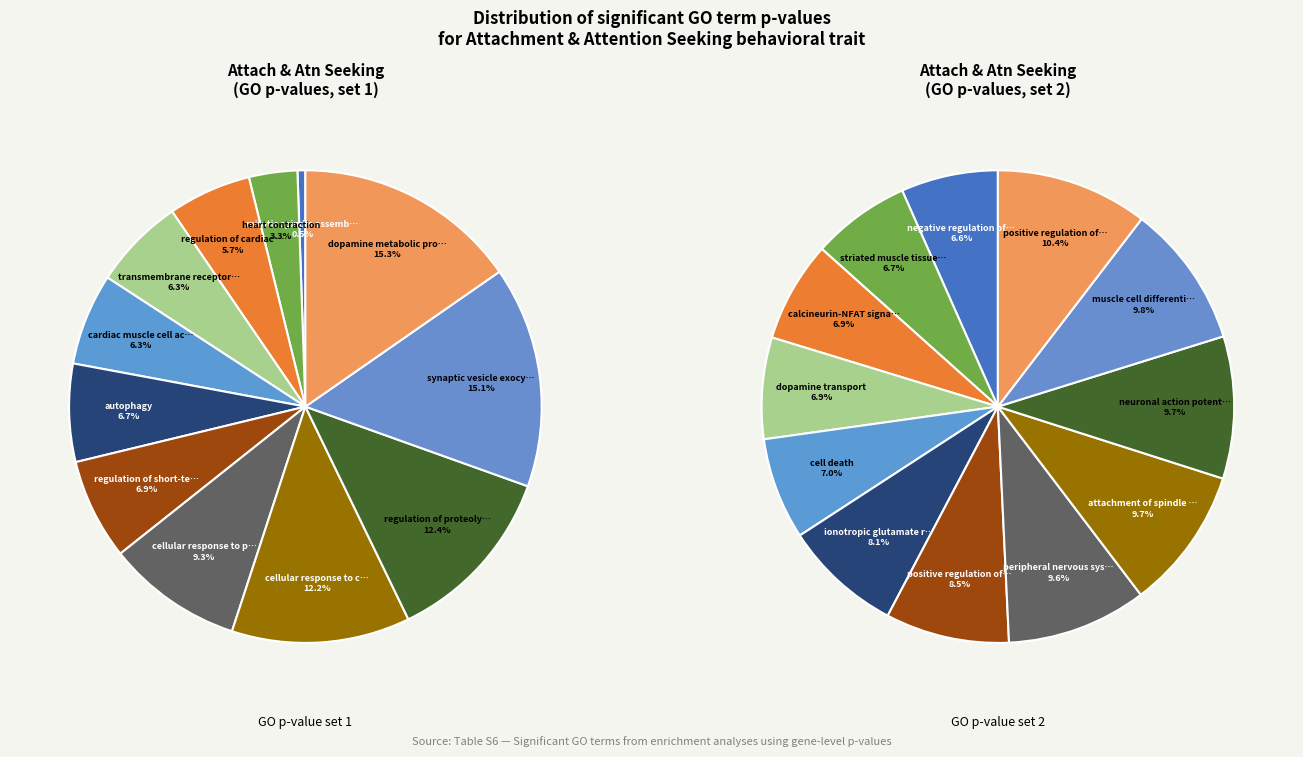

To the nearest percent, what is the average slice percentage?

8%